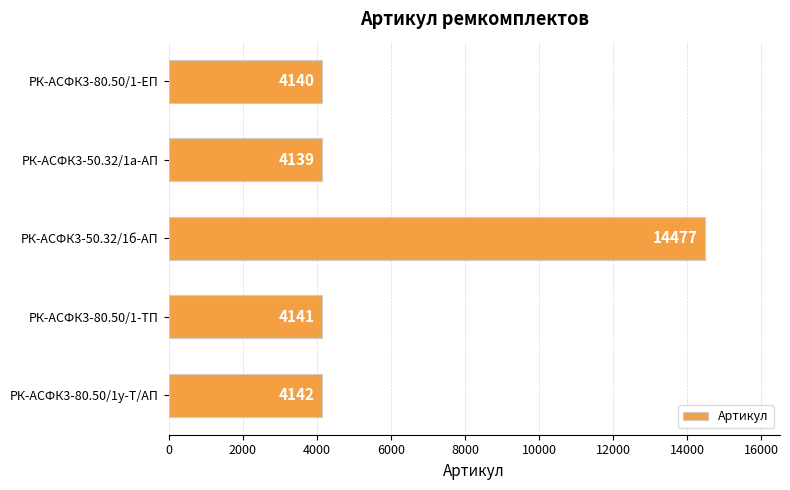

How many data points are less than 4141?

2